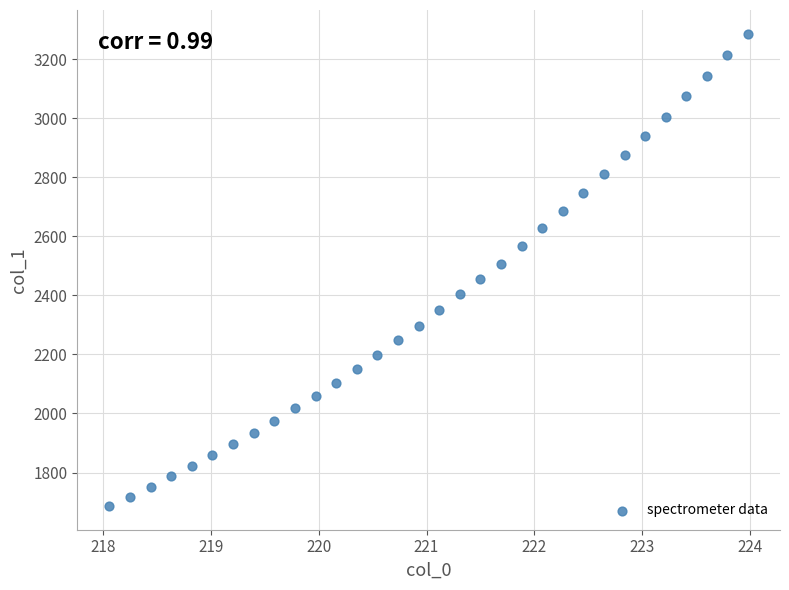

What is the range of X values (max minus min)?

5.9